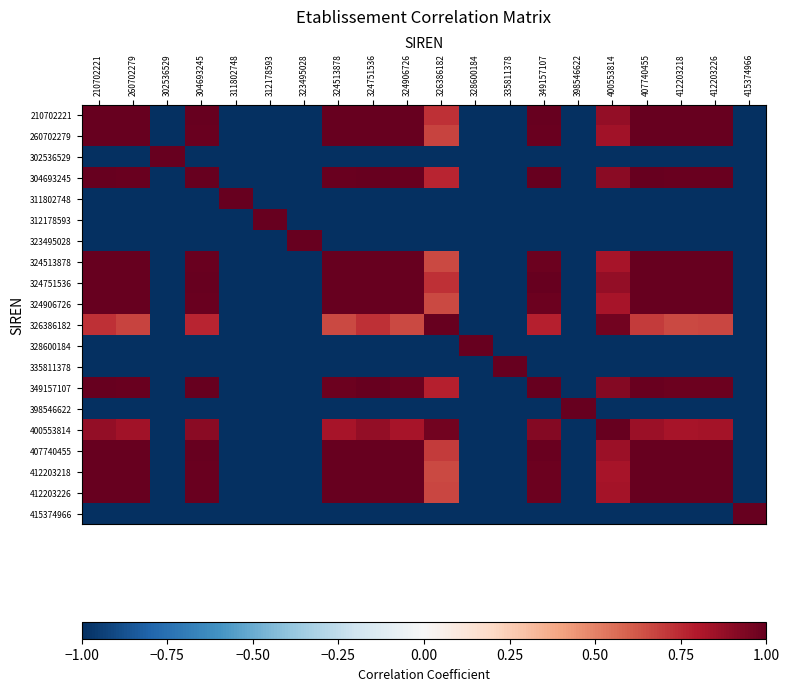

What is the total value across all series at 400553814?

2.6